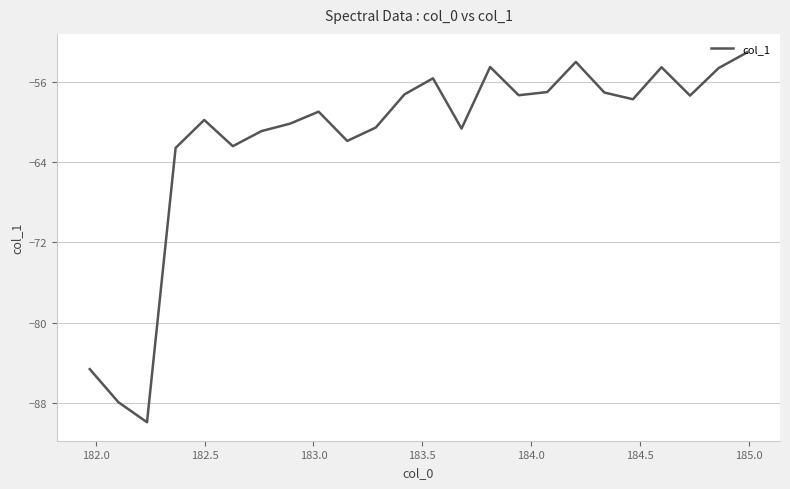

What is the minimum value shown in the chart?

-89.9